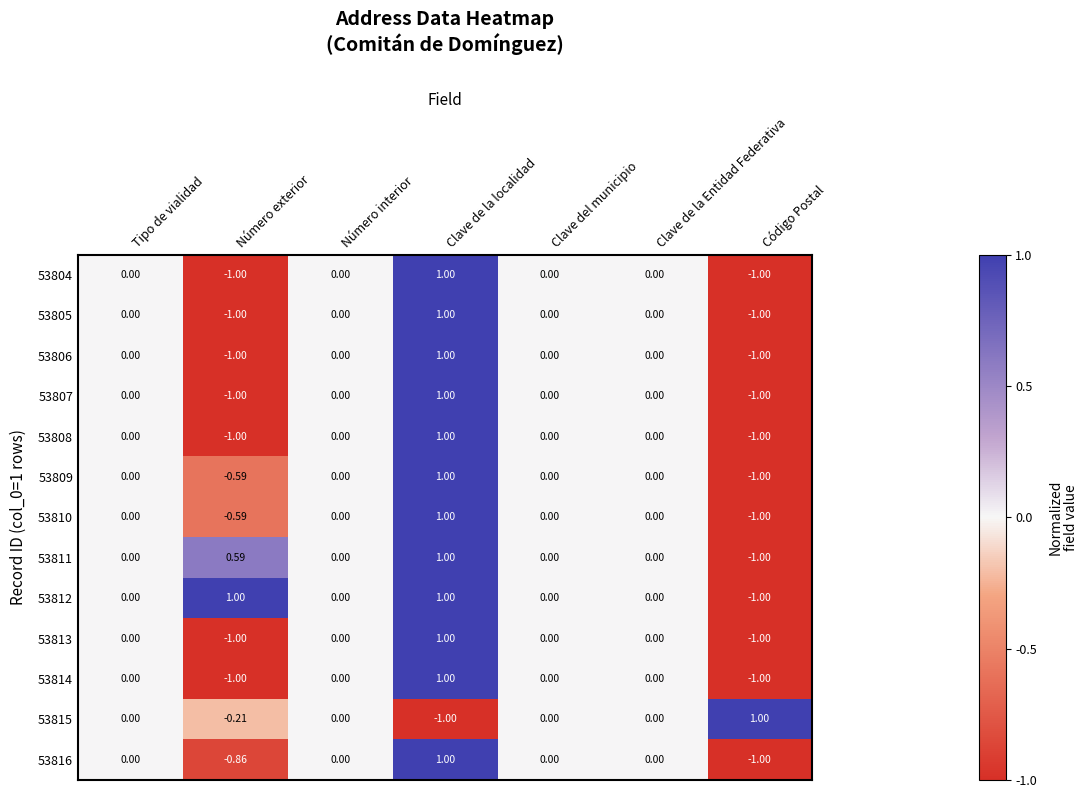

Is the value of 53810 at Código Postal greater than the value of 53808 at Tipo de vialidad?

No